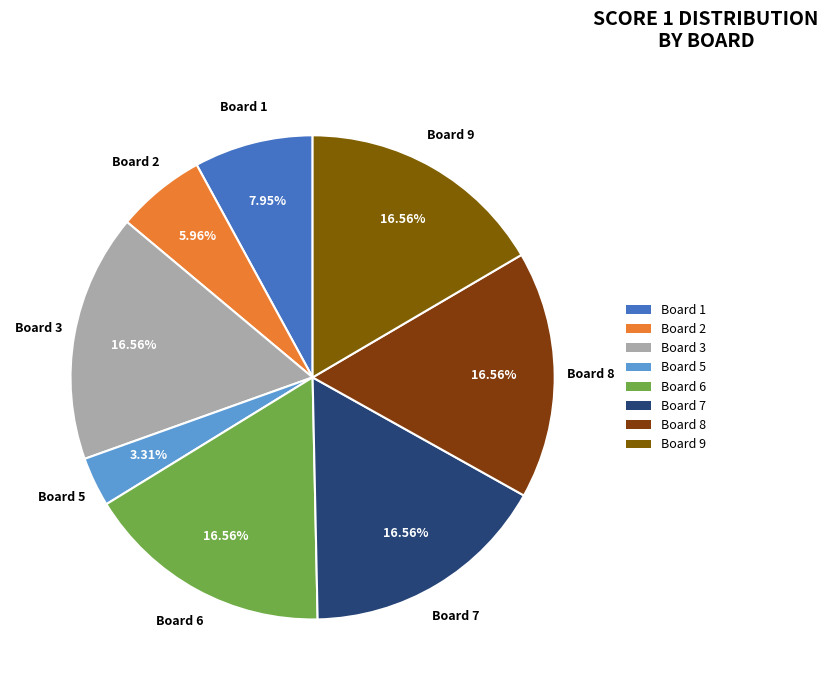

Which slice is the smallest?

Board 5